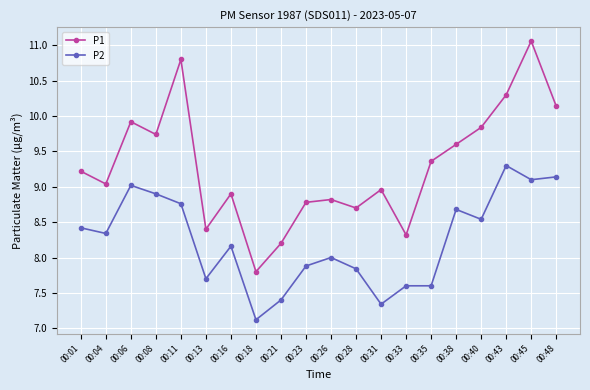

Reading left to right, transcribe all the data shown in this chart.

P1: 9.2	9.0	9.9	9.7	10.8	8.4	8.9	7.8	8.2	8.8	8.8	8.7	9.0	8.3	9.4	9.6	9.8	10.3	11.1	10.1
P2: 8.4	8.3	9.0	8.9	8.8	7.7	8.2	7.1	7.4	7.9	8.0	7.8	7.3	7.6	7.6	8.7	8.5	9.3	9.1	9.1